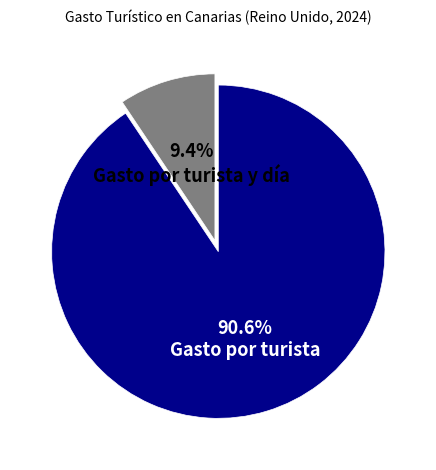

Which has a higher value, Gasto por turista y día or Gasto por turista?

Gasto por turista